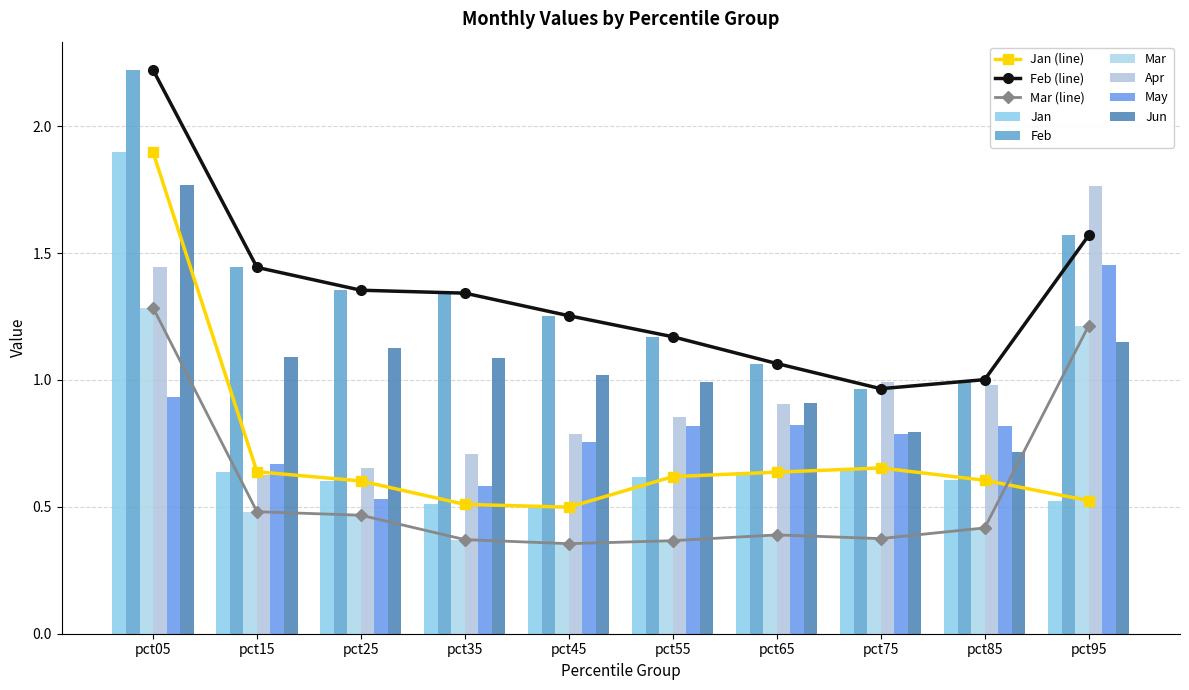

At which category does the chart reach its peak across all series?

pct05